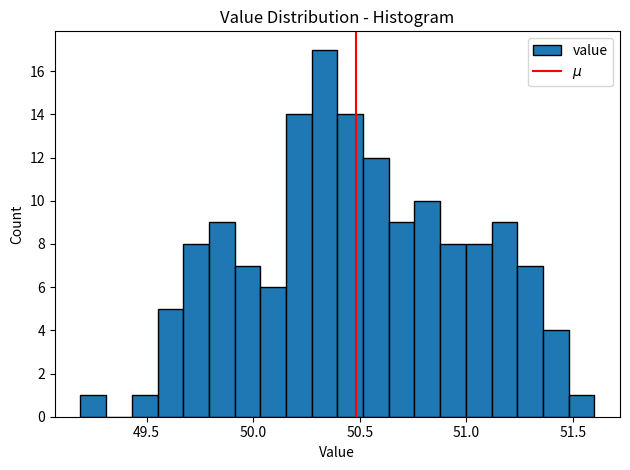

Read against the x-axis, roughly where is the centre of the tallest bar?

50.35